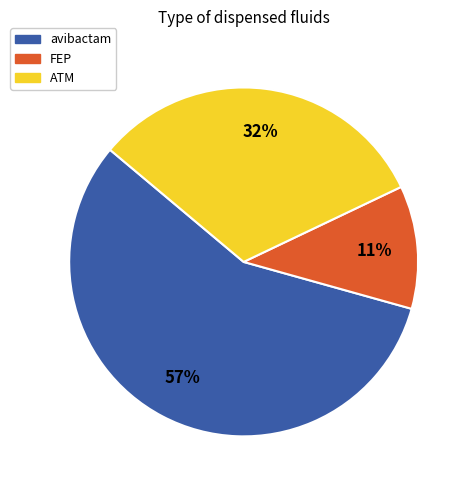

What percentage is the FEP slice, to the nearest percent?

11%